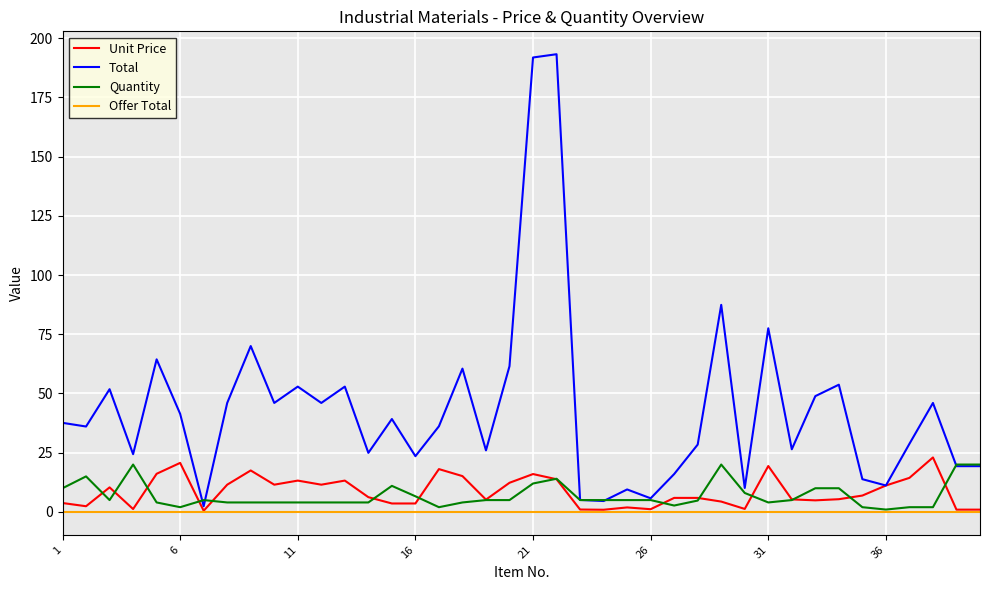

Which series has the largest range (max minus min)?

Total